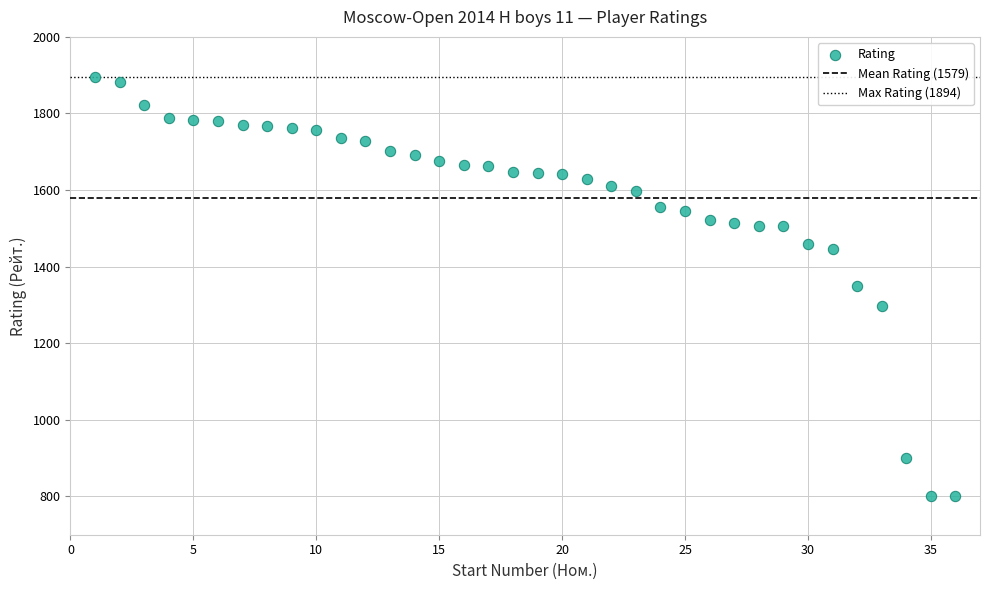

What is the range of X values (max minus min)?

35